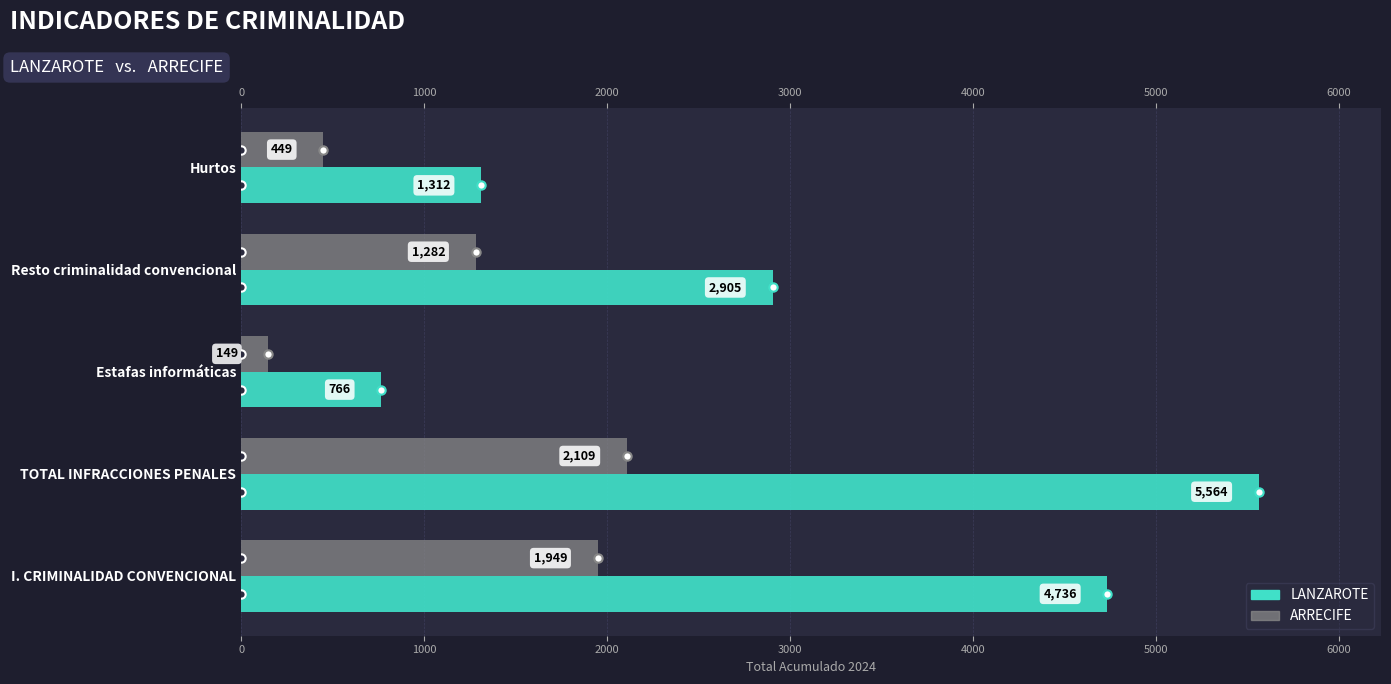

List the series in order of their overall mean, highest first.

LANZAROTE, ARRECIFE